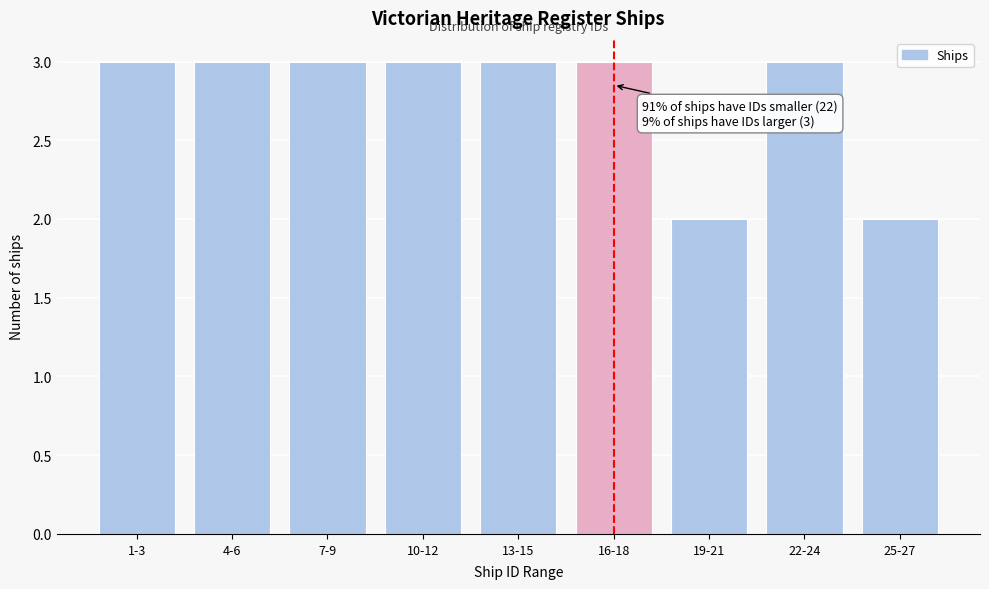

Reading left to right, transcribe all the data shown in this chart.

3	3	3	3	3	3	2	3	2